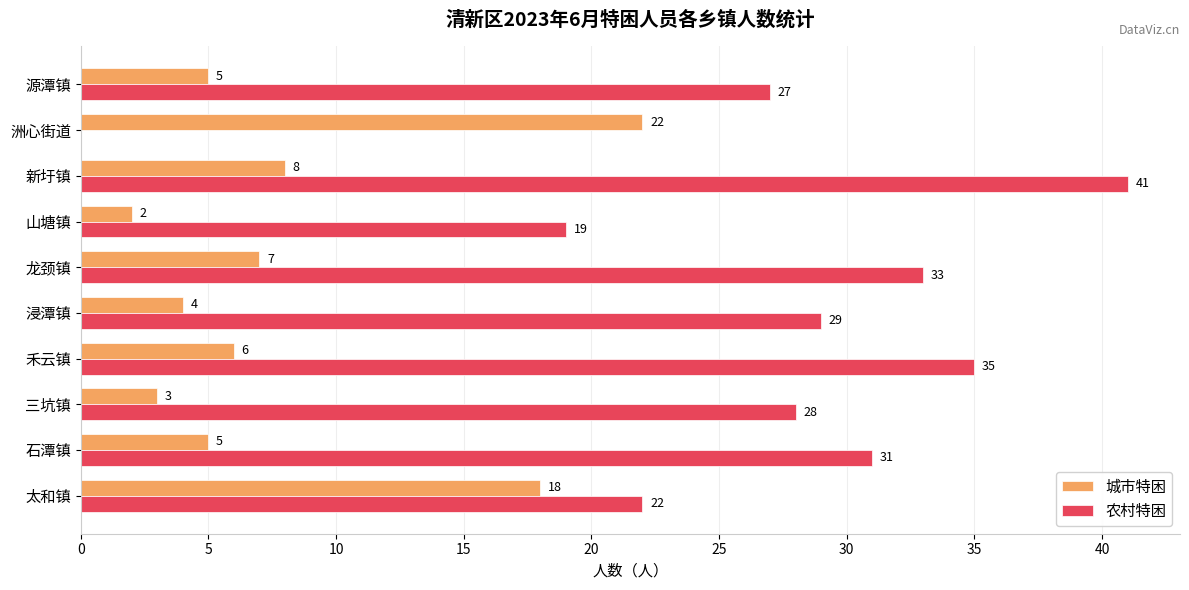

What is the sum of all 农村特困 values?

265